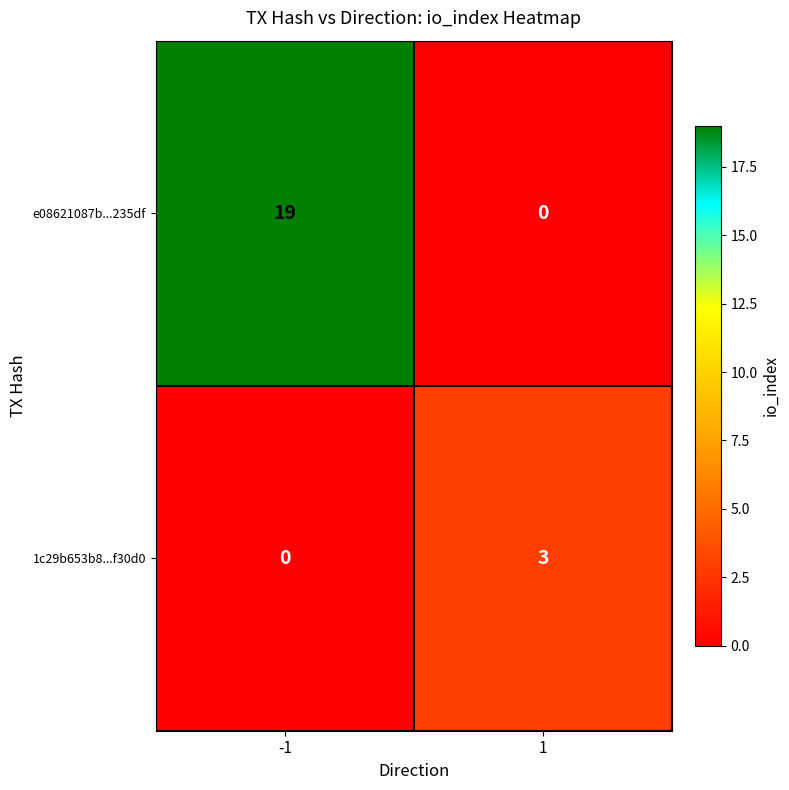

What is the greatest value displayed?

19